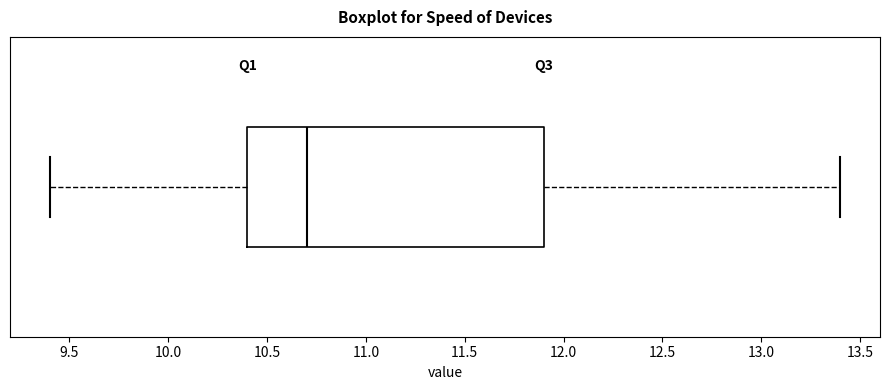

Read this box plot against the x-axis: the position of the median line, the range covered by the box, and the ends of both whiskers. The values are not printed on the chart, so give them approximately, as read against the axis.

median 10.7, box 10.4 to 11.9, whiskers 9.4 to 13.4